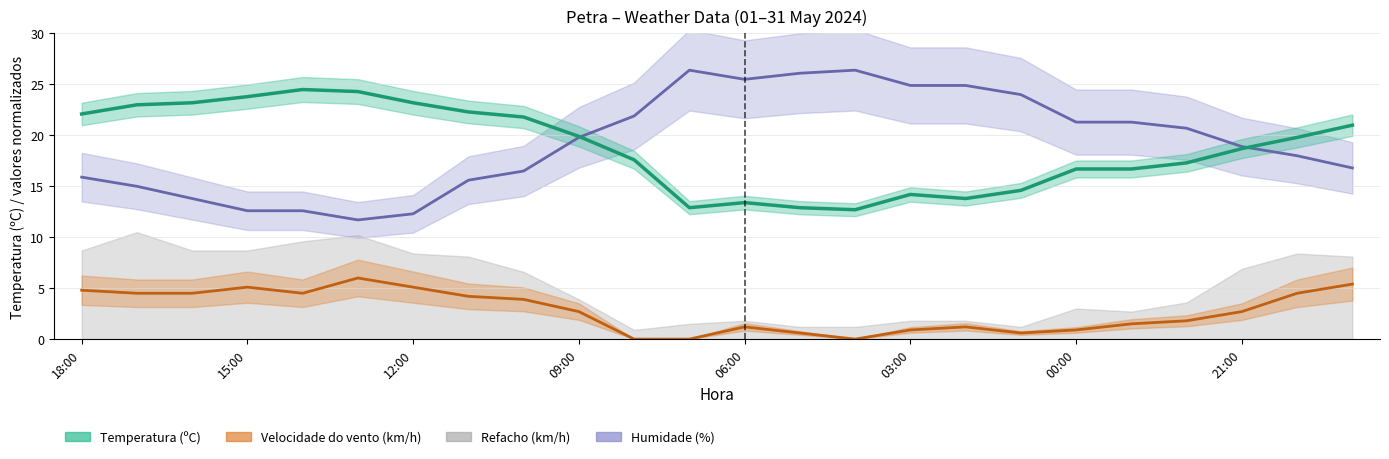

How many values in the Velocidade do vento (km/h) series exceed 2?

13